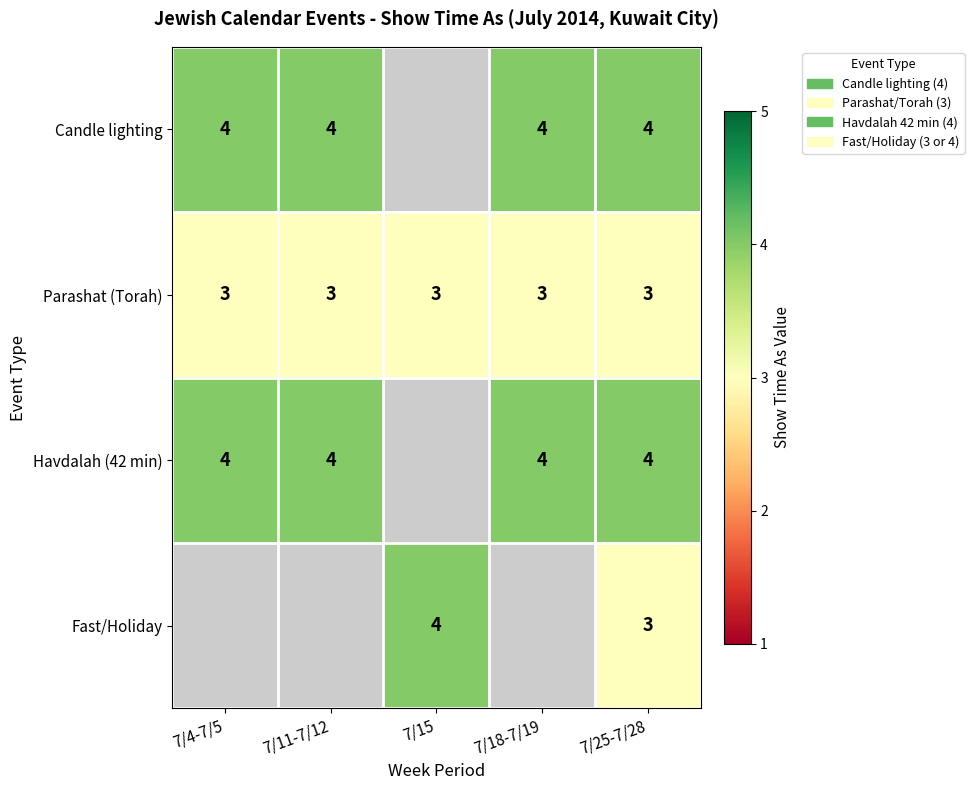

What is the greatest value displayed?

4.0